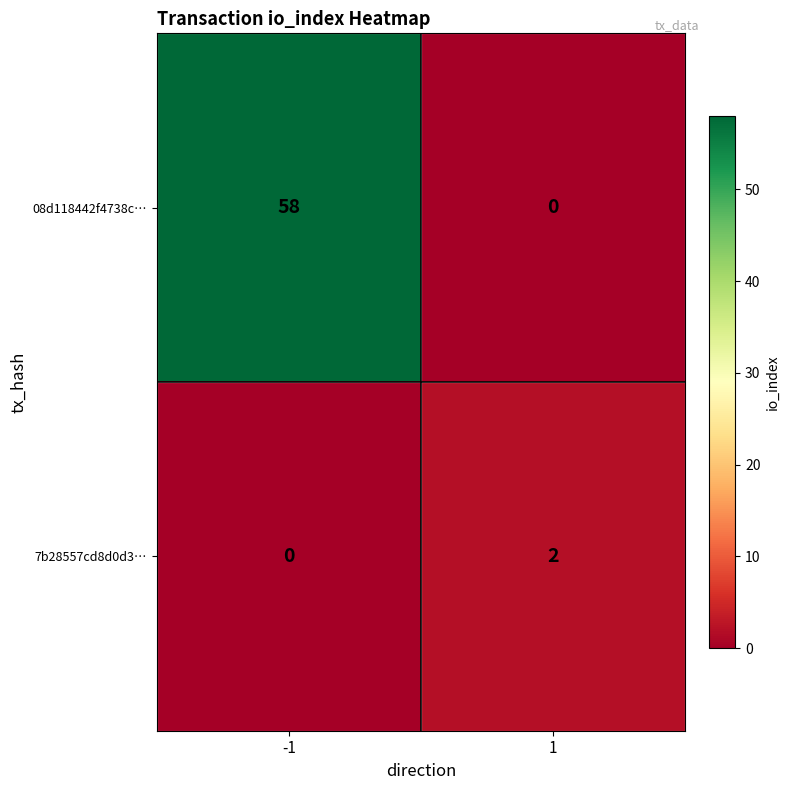

What is the average value of the 08d118442f4738c… series?

29